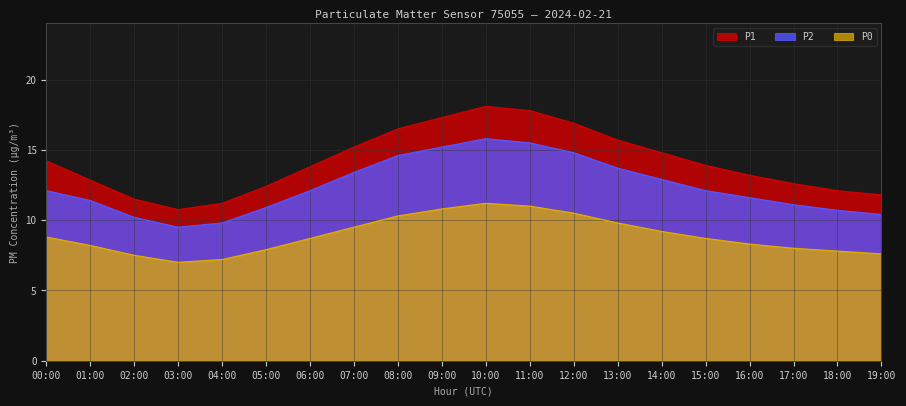

What is the label of the 11th point from the left?

10:00